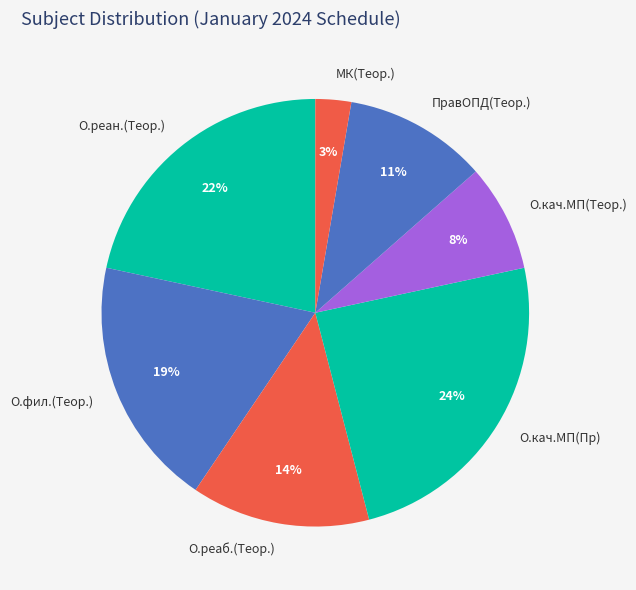

To the nearest percent, what portion does О.реан.(Теор.) represent?

22%